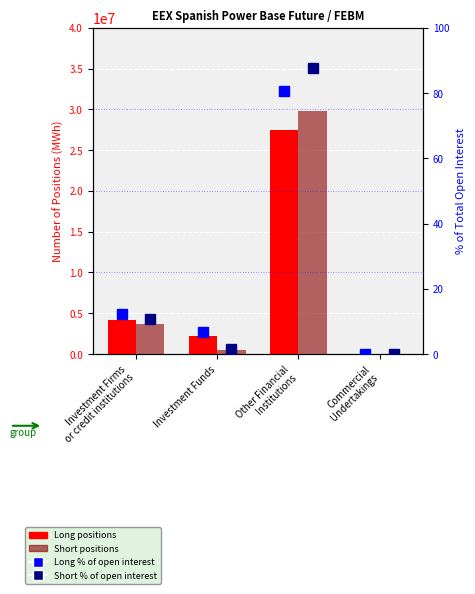

What is the sum of all Short positions values?

33958898.0